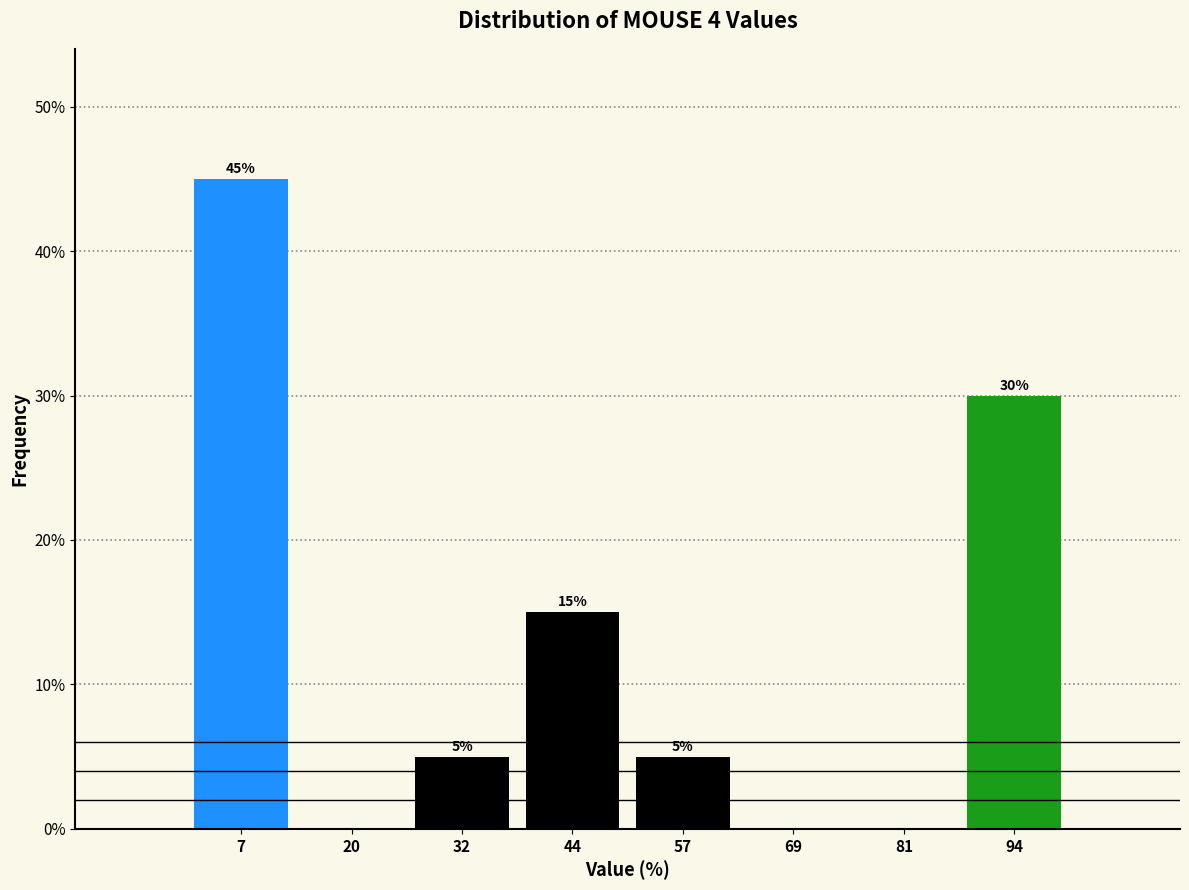

Which range on the x-axis has the tallest bar?

2 to 14